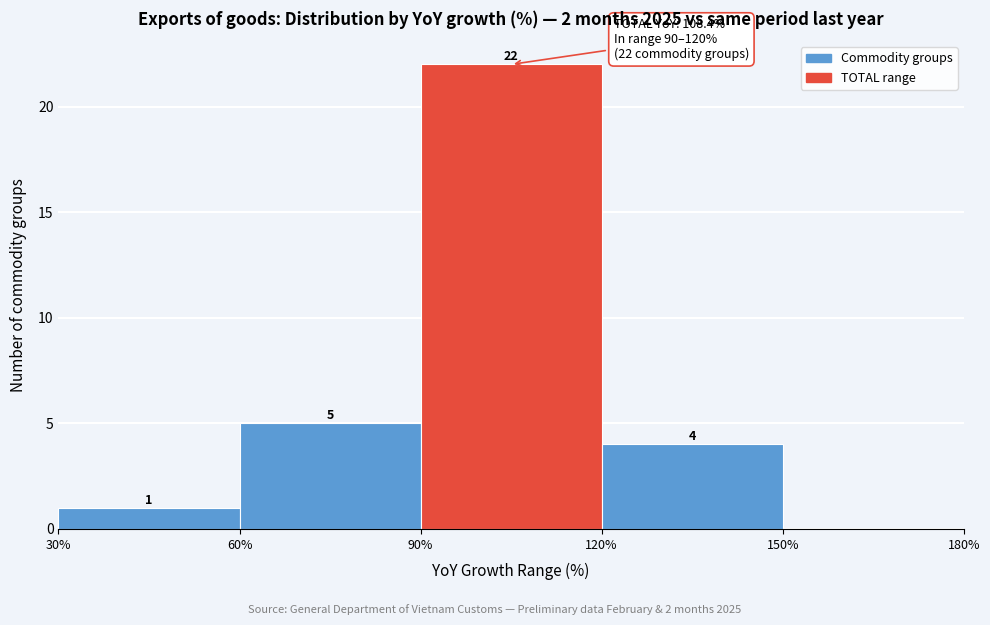

Over which range of the x-axis is the bar tallest?

90% to 120%